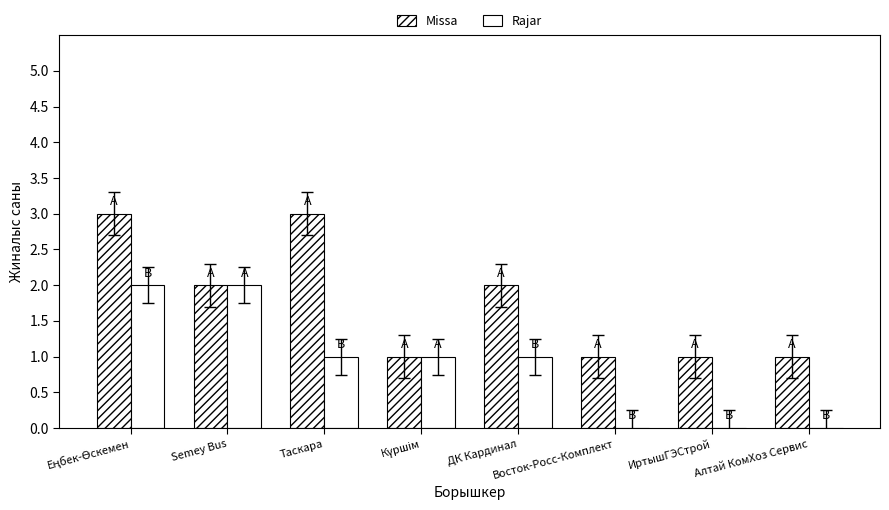

Reading right to left, extract all data points from this chart.

Missa: 1	1	1	2	1	3	2	3
Rajar: 0	0	0	1	1	1	2	2